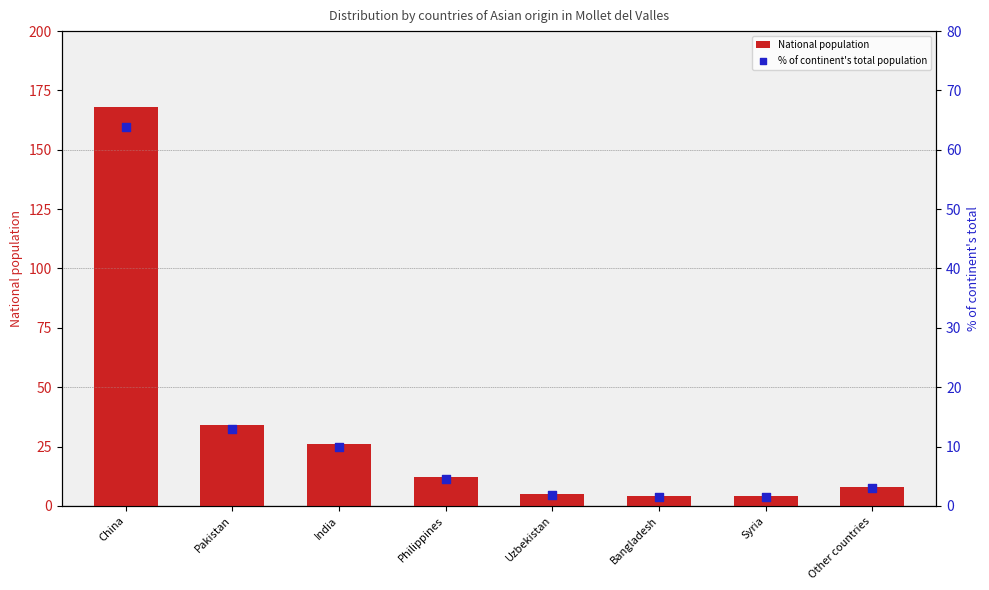

Which series has the largest Y range (max minus min)?

National population